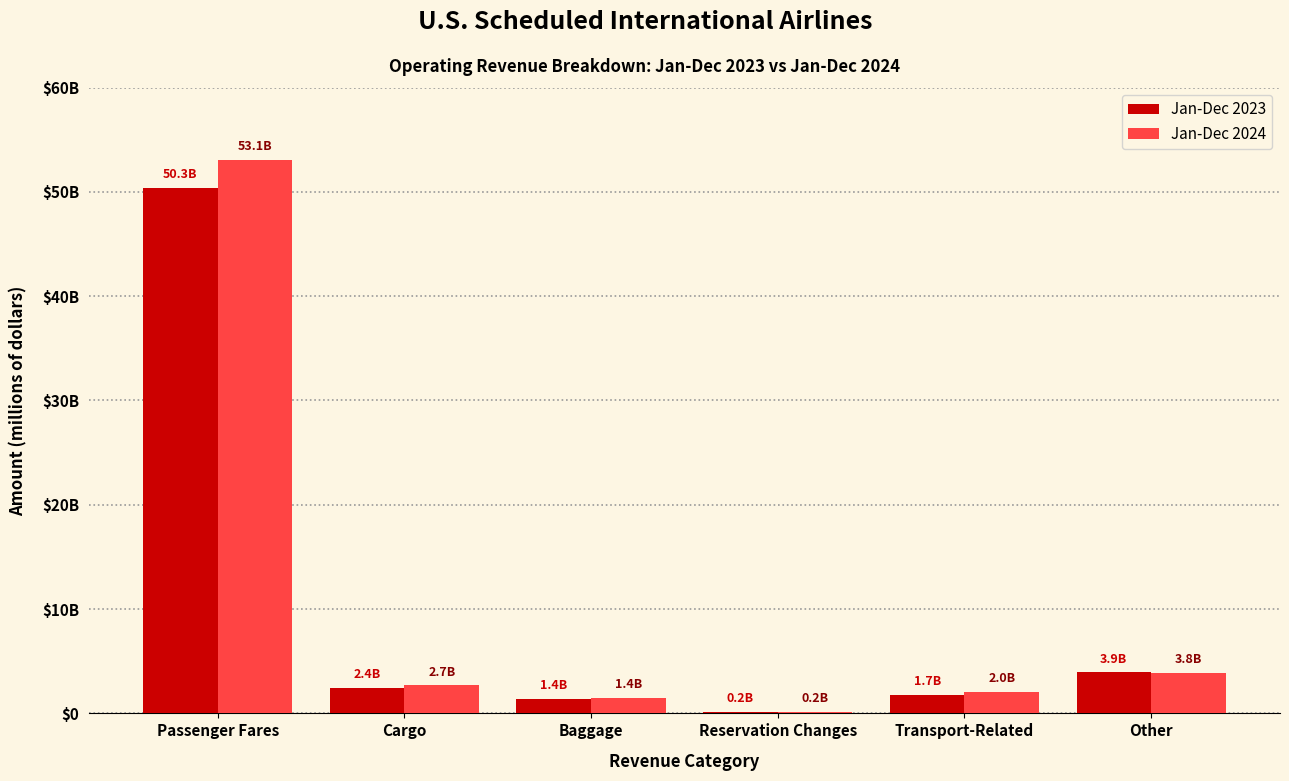

Does the chart contain stacked bars?

No